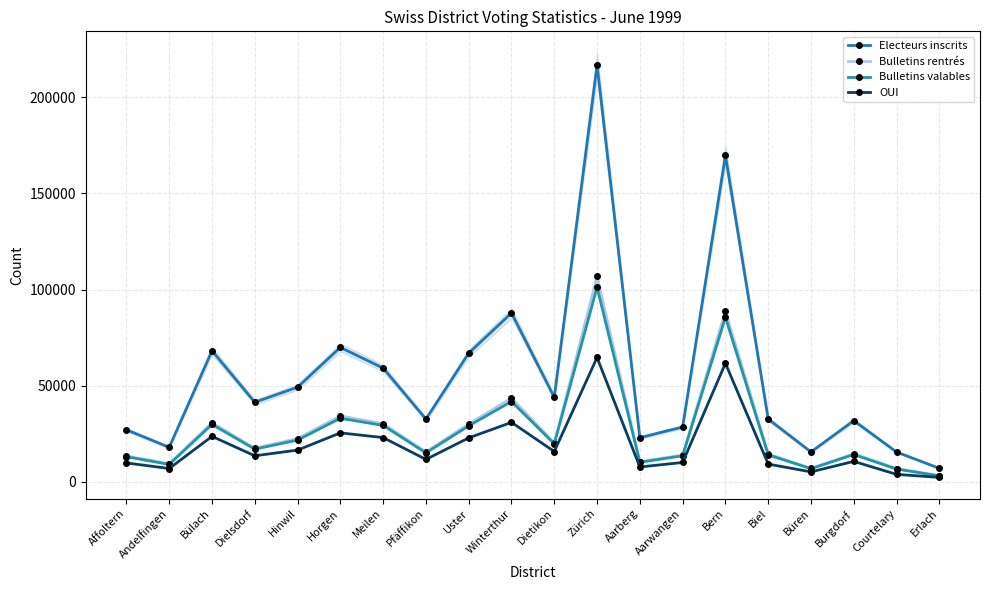

What is the label of the 9th point from the left?

Uster